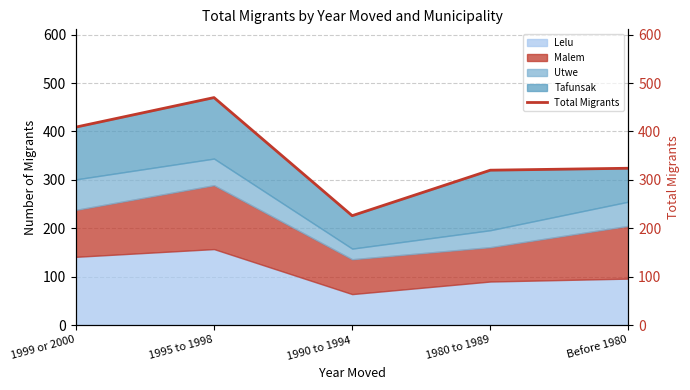

What is the sum of all values?

1749